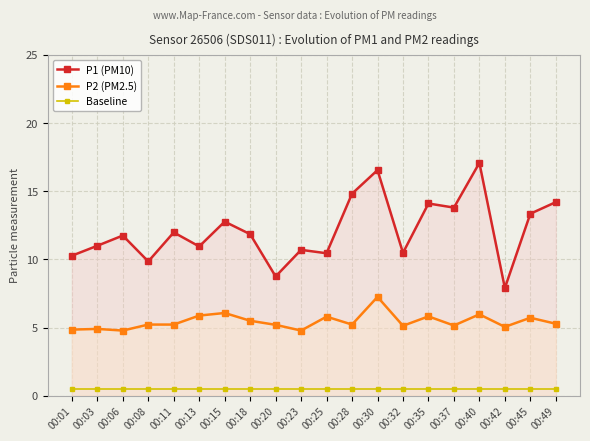

How many lines are shown in the chart?

3